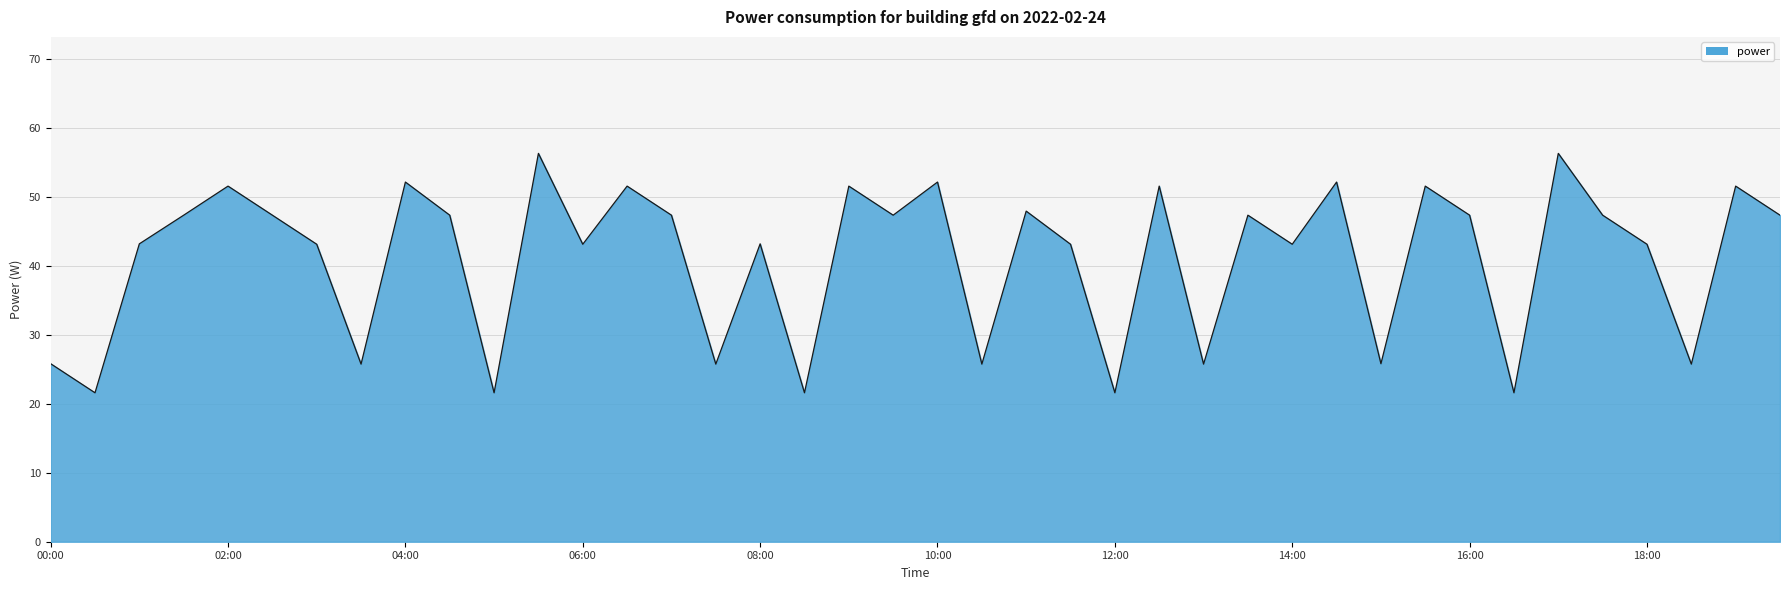

What is the difference between the maximum and minimum values?

34.8